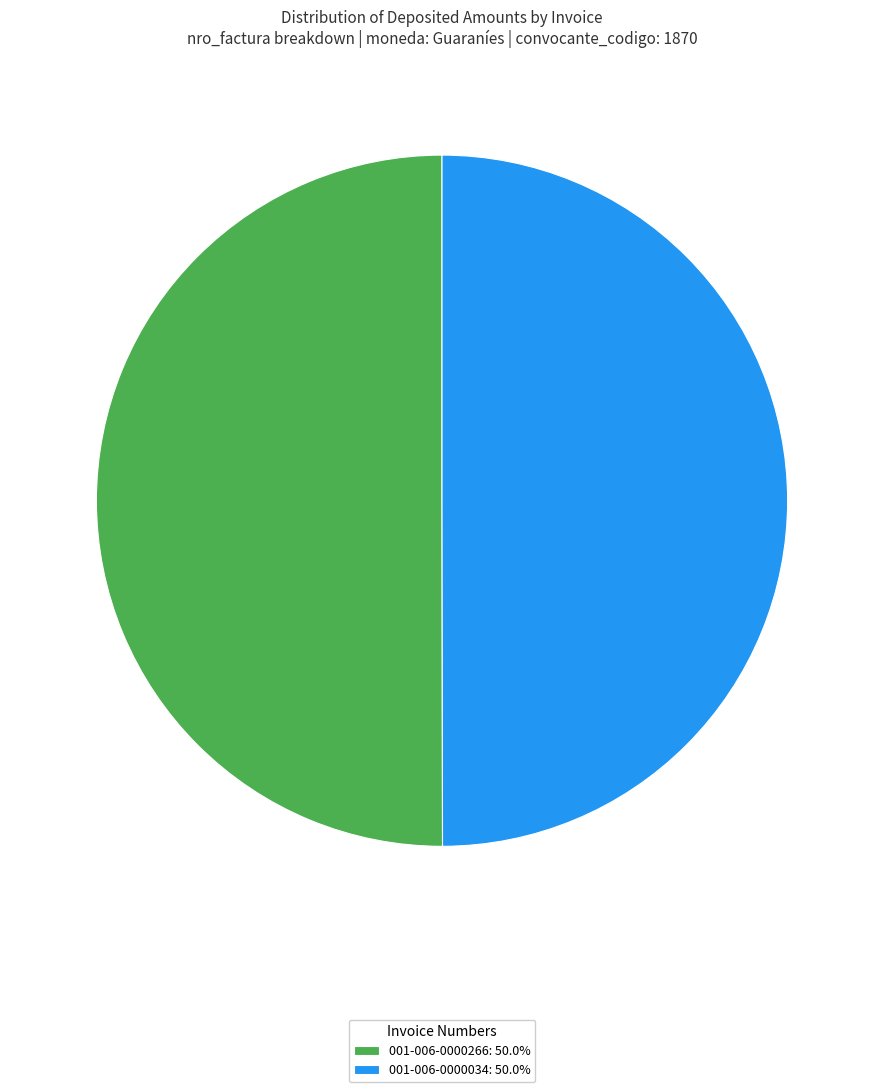

How many slices are in this pie chart?

2